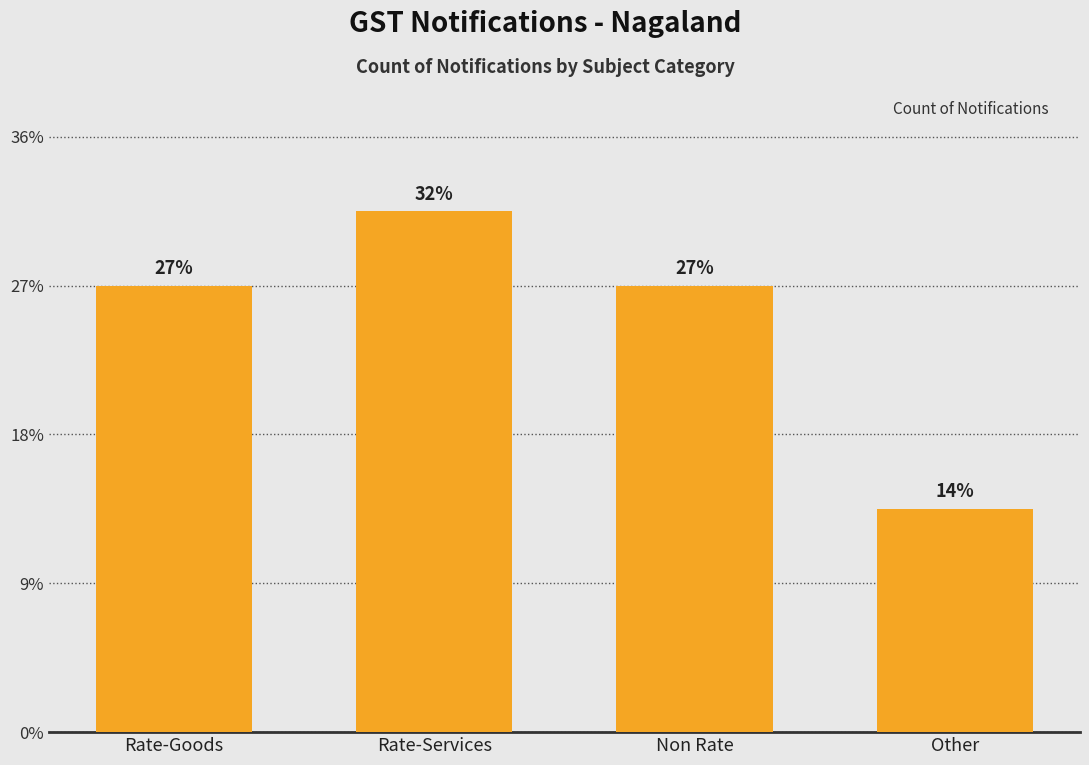

What is the label of the 4th bar from the left?

Other